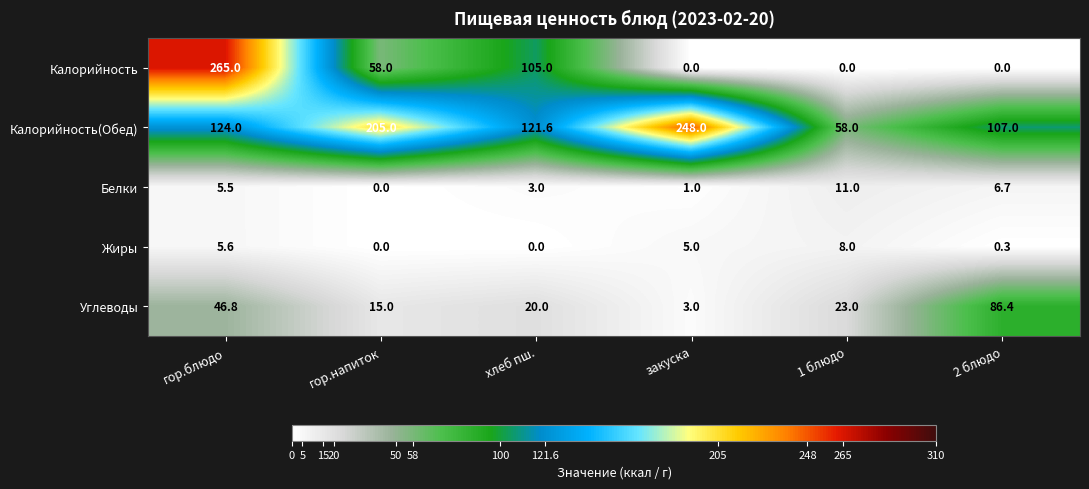

How many Калорийность values are between 0 and 105?

5